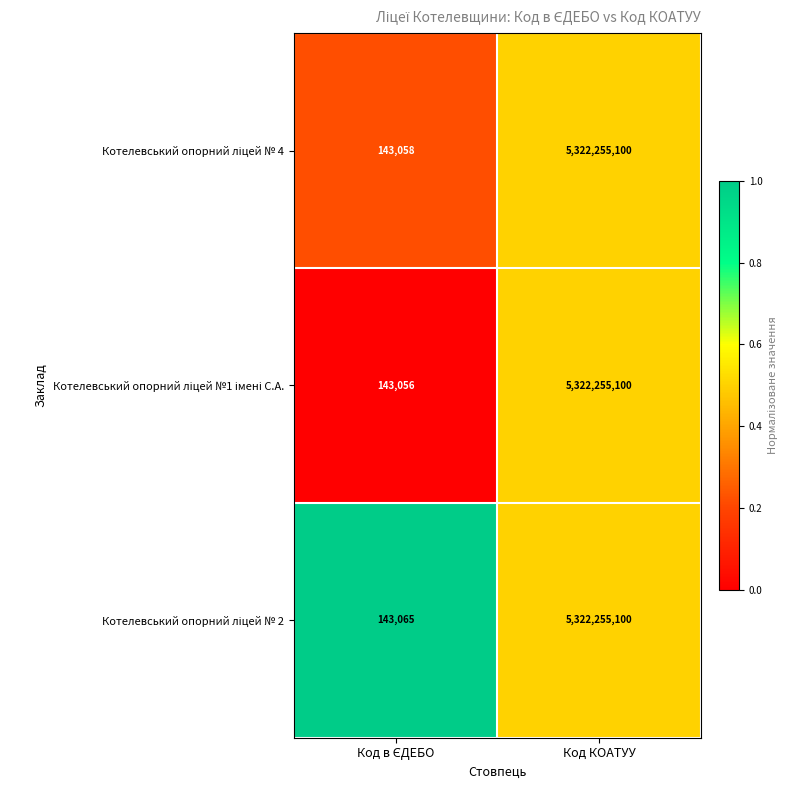

What is the smallest value displayed?

143056